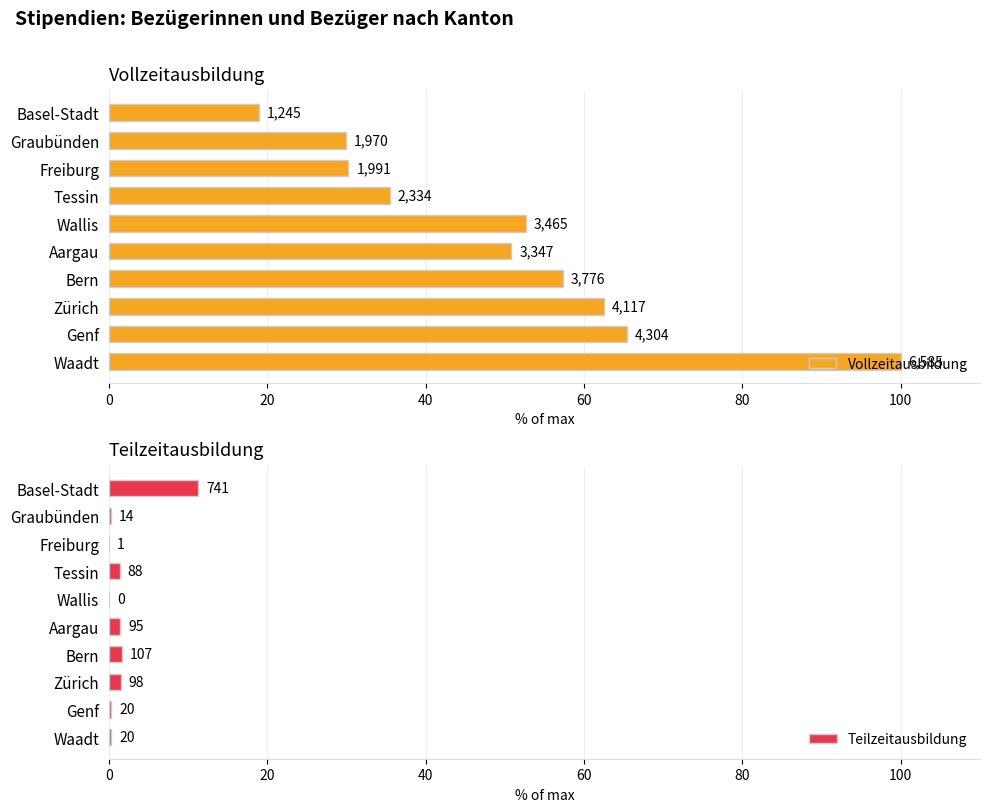

At how many categories does at least one series exceed 57?

4